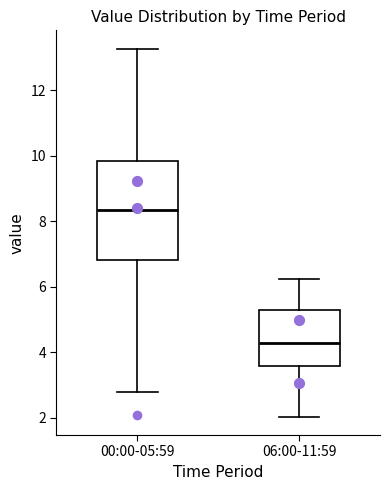

Which box's median line is the lowest?

06:00-11:59